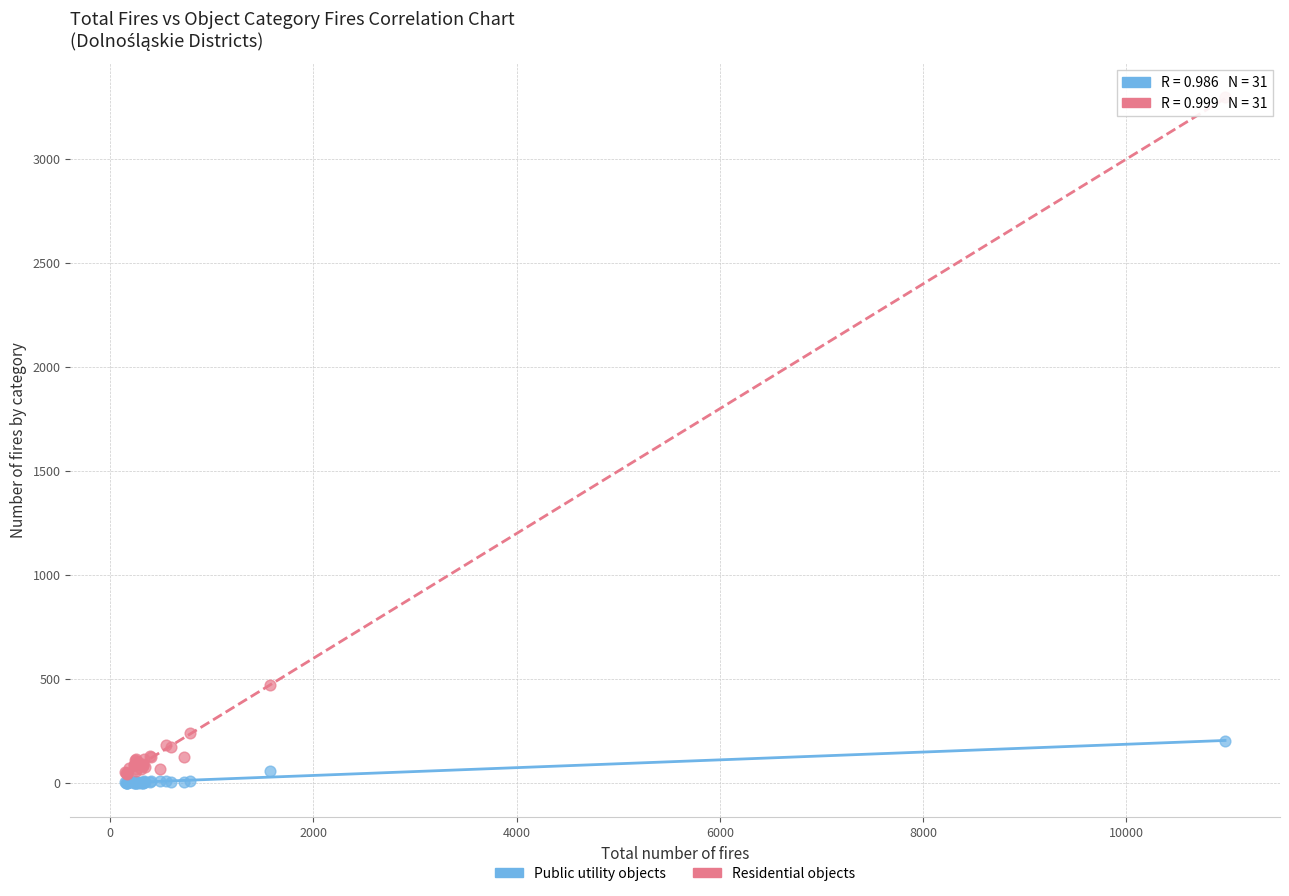

Across all series, what Y value is closest to 1647?

473